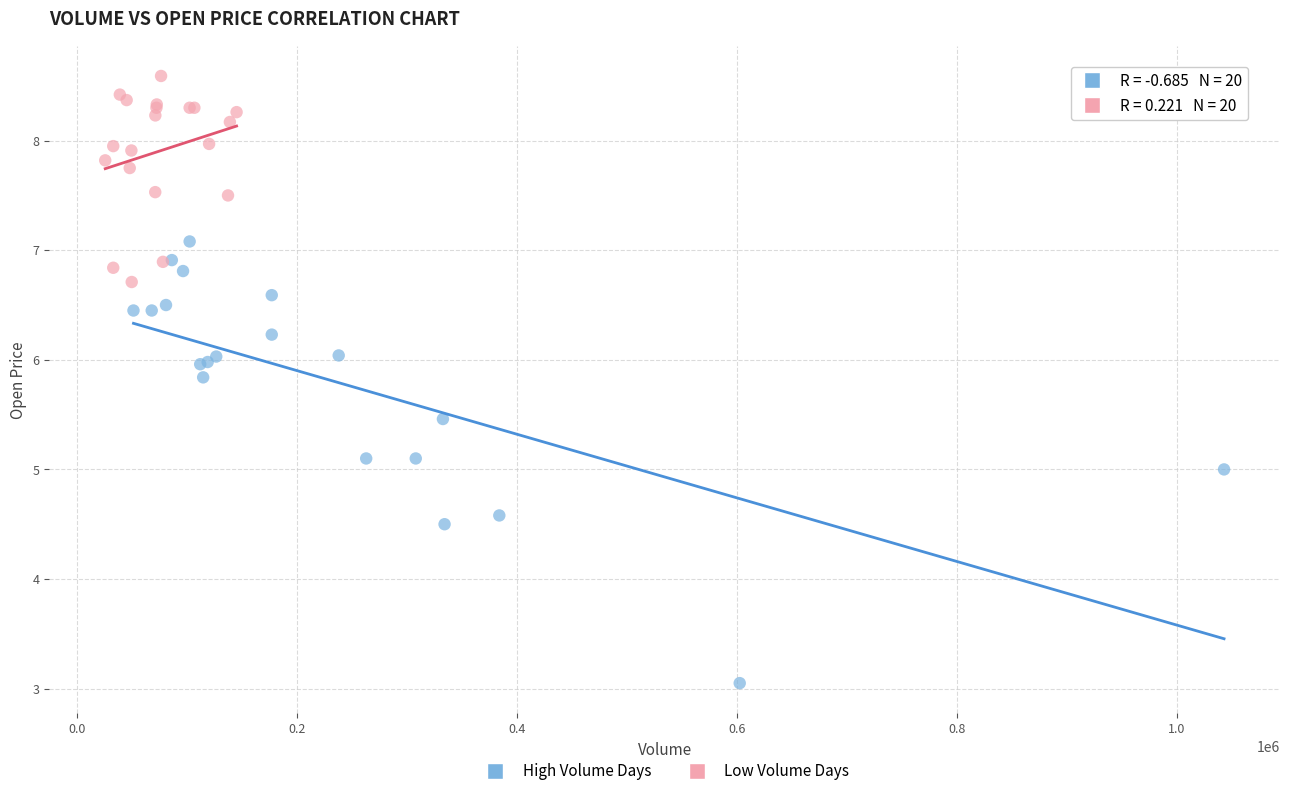

Which series reaches the maximum Y coordinate?

Low Volume Days